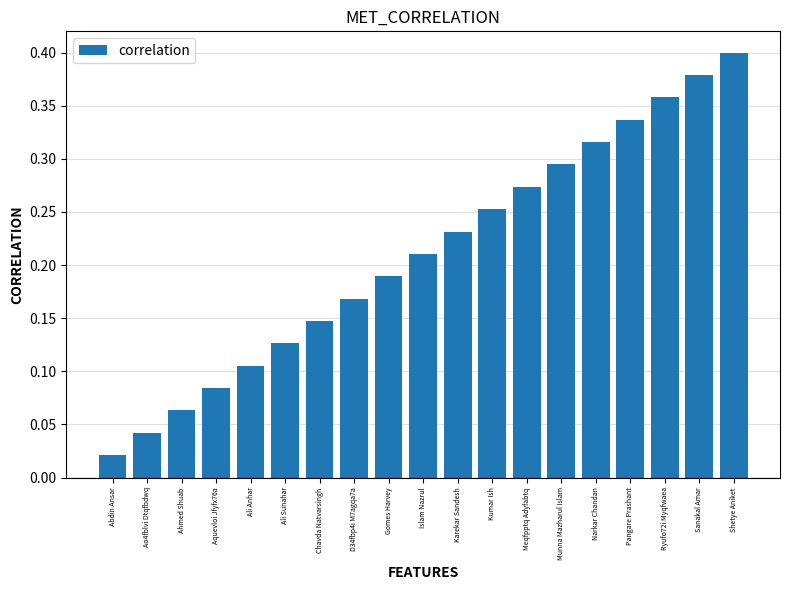

Does the chart contain stacked bars?

No